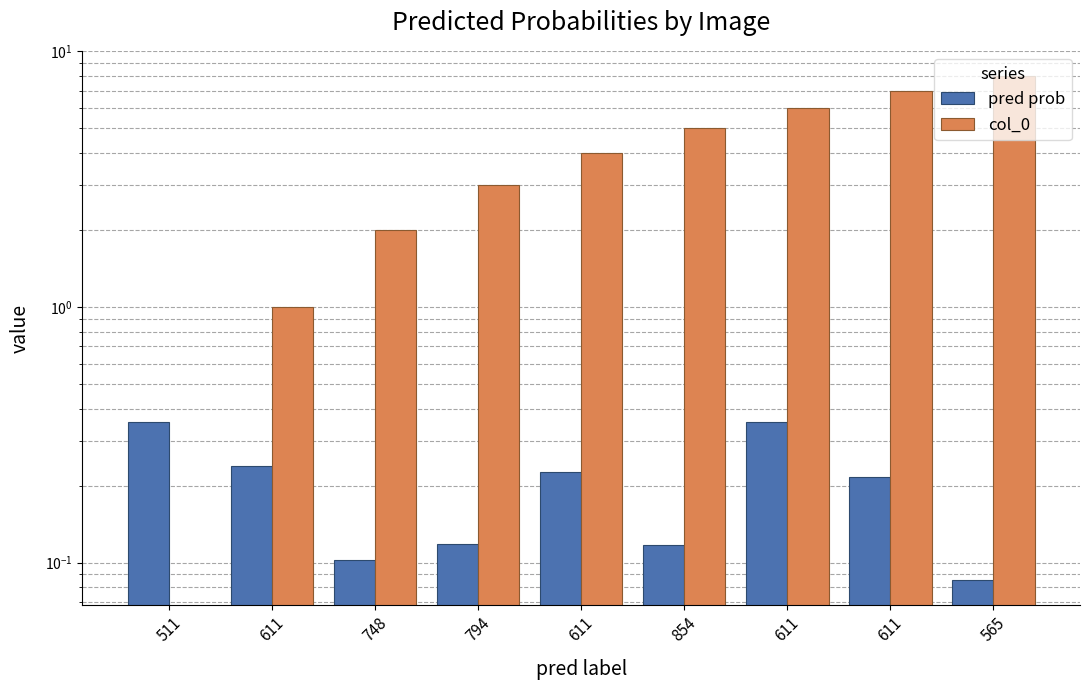

Which series changed the most between 794 and 565?

col_0